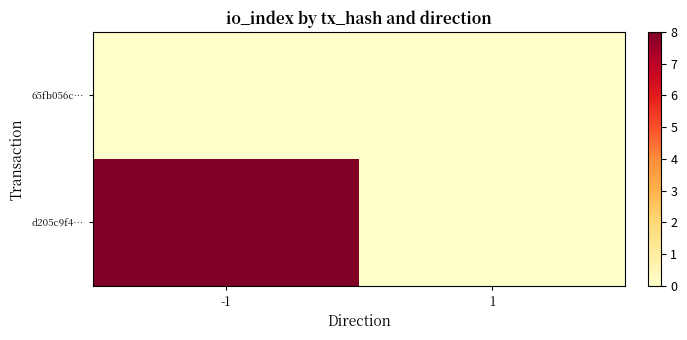

At 1, list the series in order from smallest to largest.

65fb056c…, d205c9f4…